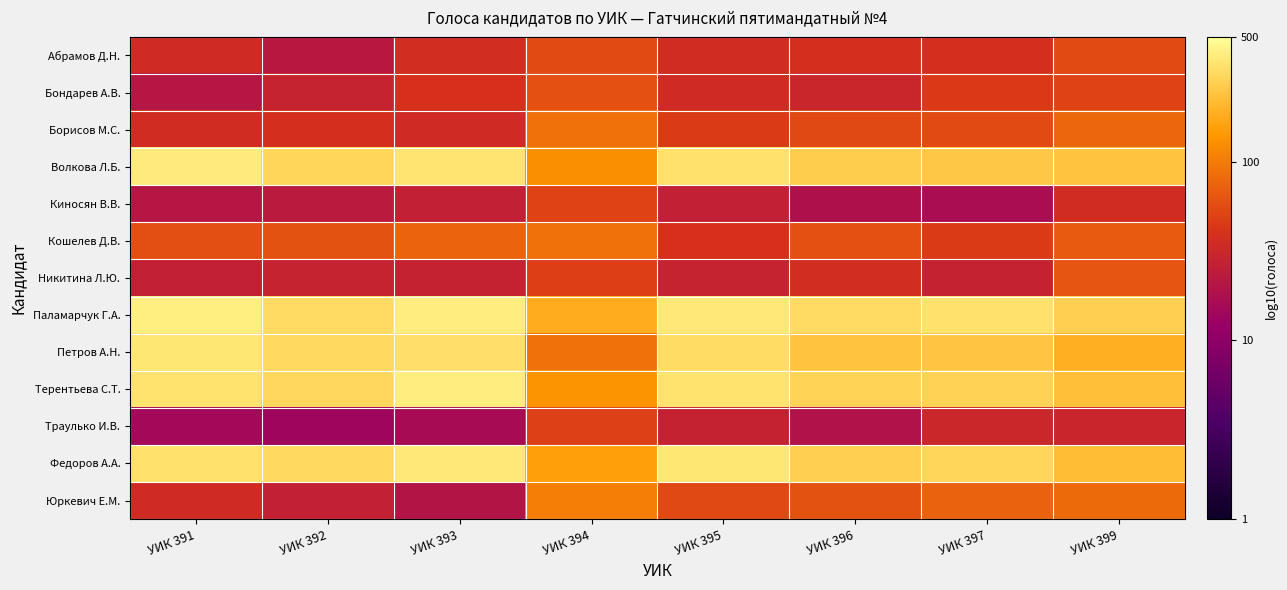

Rank the series by their maximum value, from highest to lowest.

Паламарчук Г.А., Терентьева С.Т., Волкова Л.Б., Федоров А.А., Петров А.Н., Юркевич Е.М., Кошелев Д.В., Борисов М.С., Никитина Л.Ю., Бондарев А.В., Абрамов Д.Н., Киносян В.В., Траулько И.В.